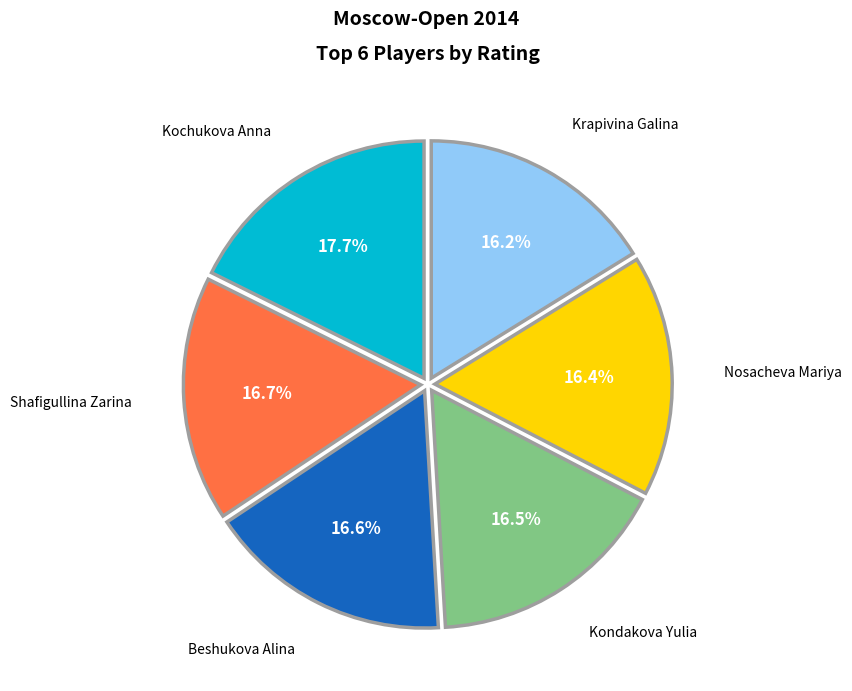

Count the number of slices in the pie.

6